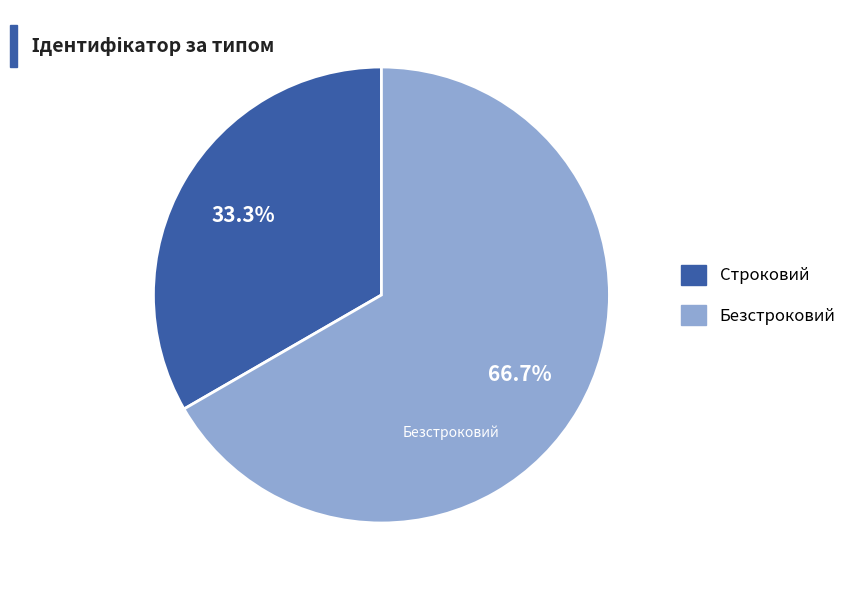

Is there a majority slice in this chart?

Yes